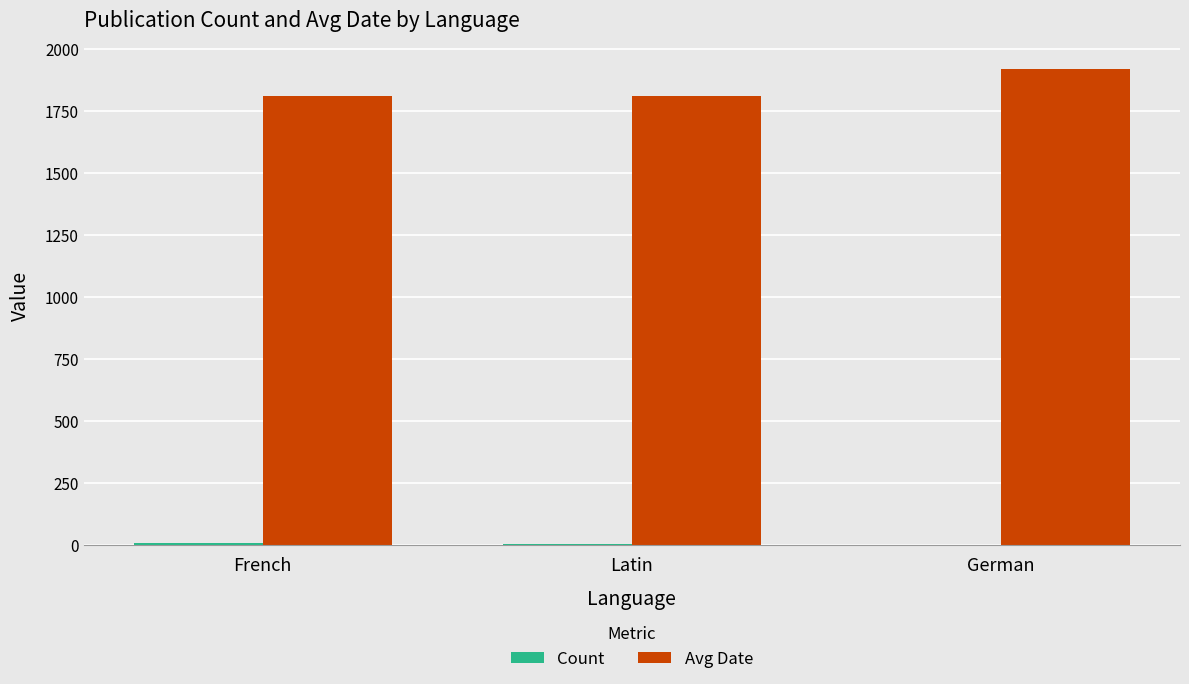

The Avg Date series shows 1810 at French. True or false?

True